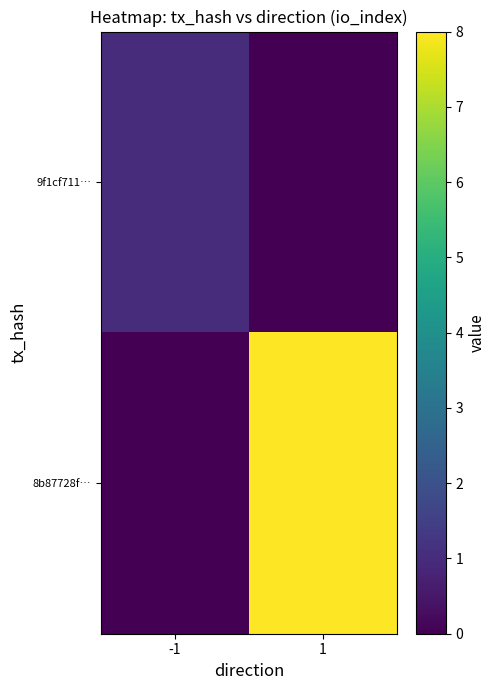

Which series changed the most between -1 and 1?

8b87728f…